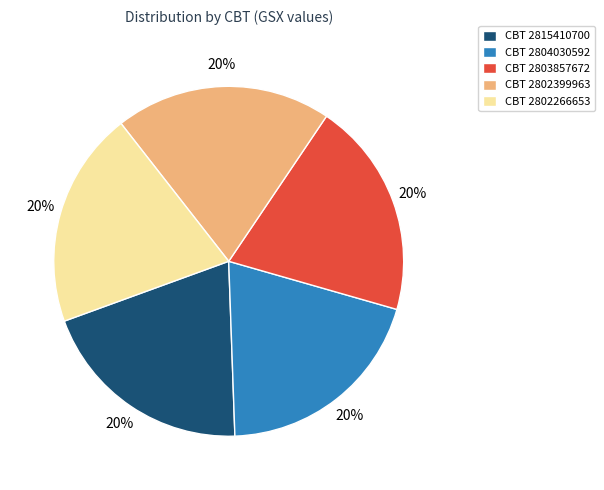

Approximately how many times larger is the value at CBT 2802266653 compared to CBT 2803857672?

1.0